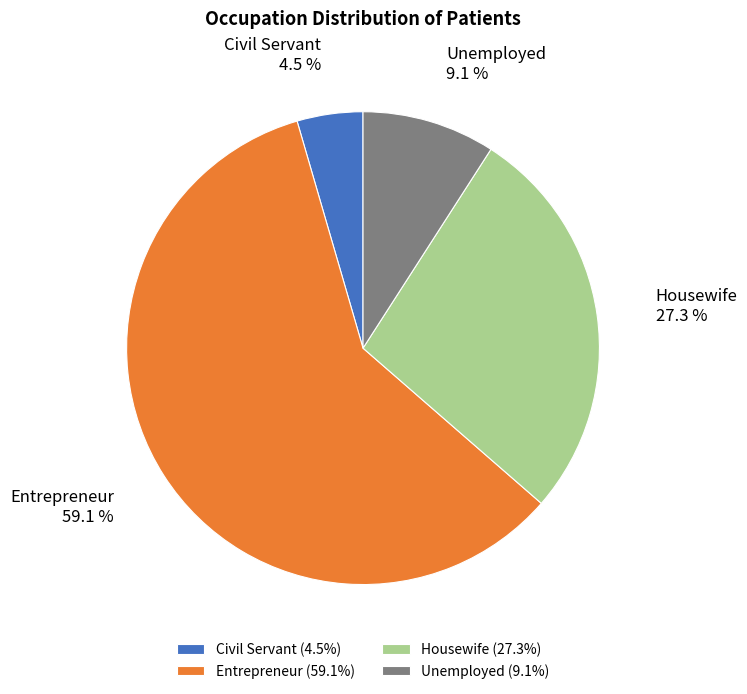

What is the ratio of the value at Civil Servant to the value at Unemployed?

0.5